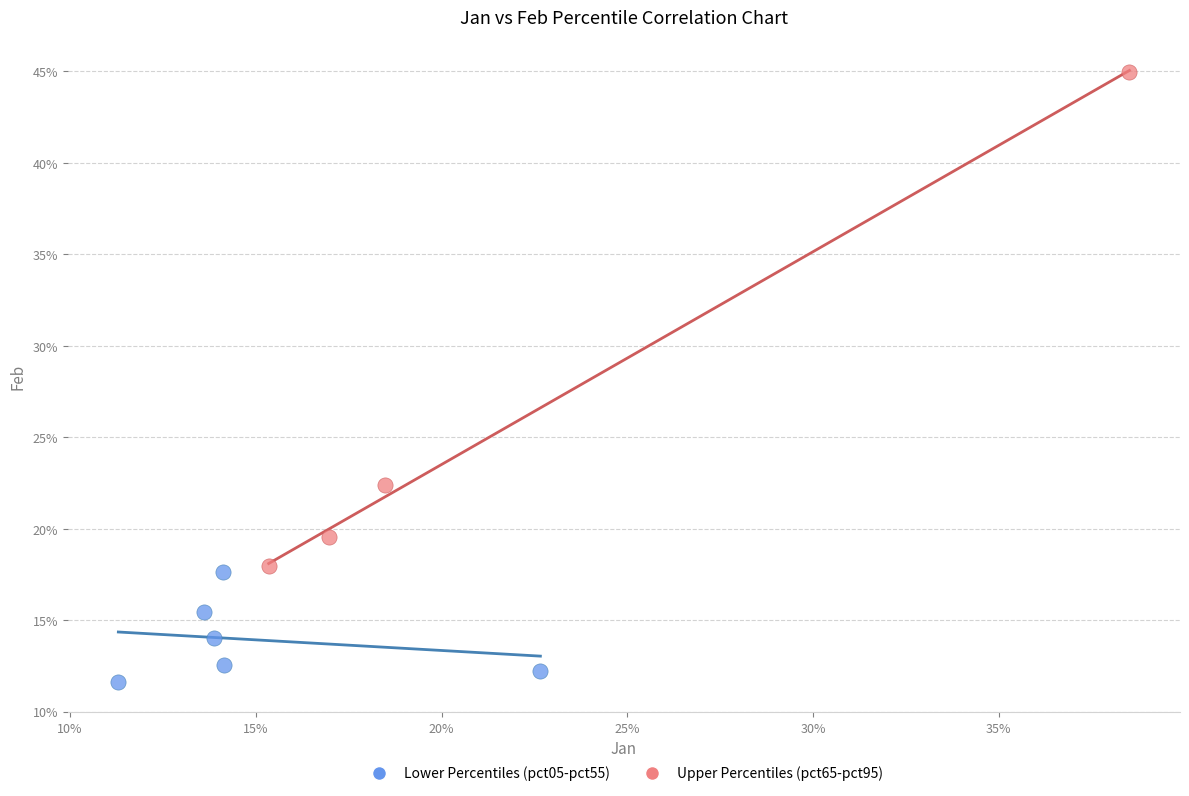

What are all the series names shown in the legend?

Lower Percentiles (pct05-pct55), Upper Percentiles (pct65-pct95)